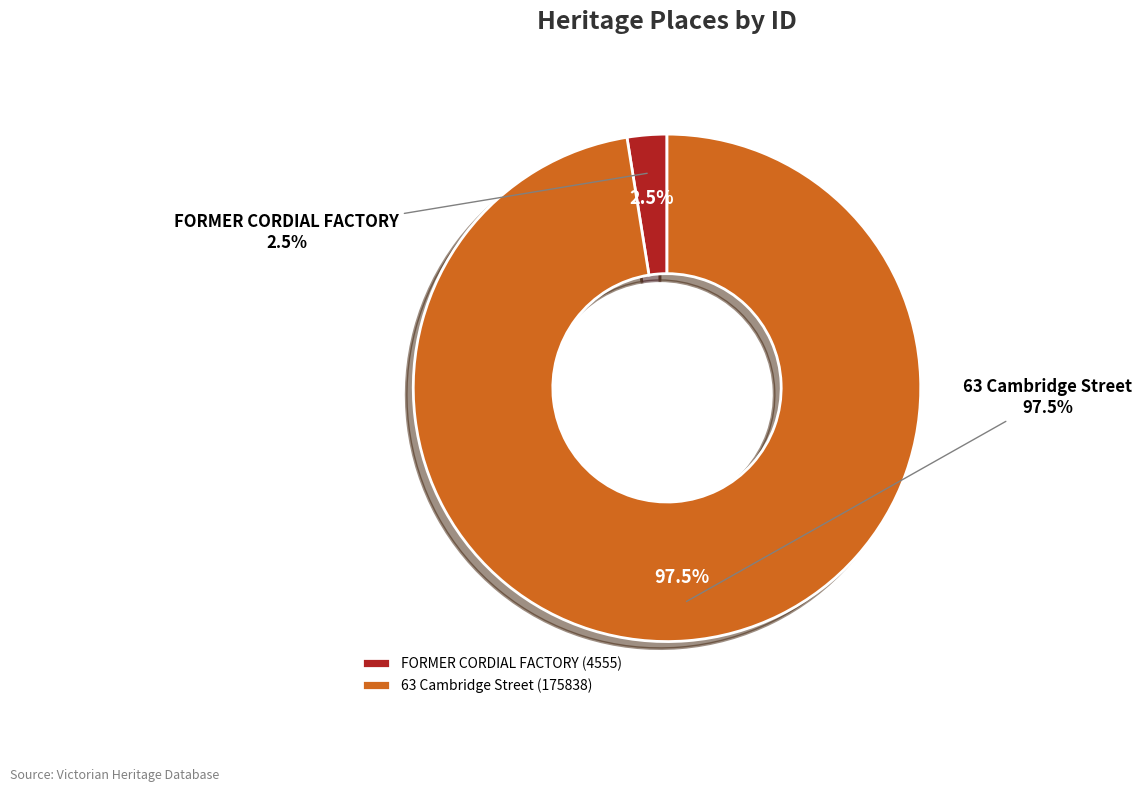

To the nearest percent, what percentage of the pie is FORMER CORDIAL FACTORY?

3%